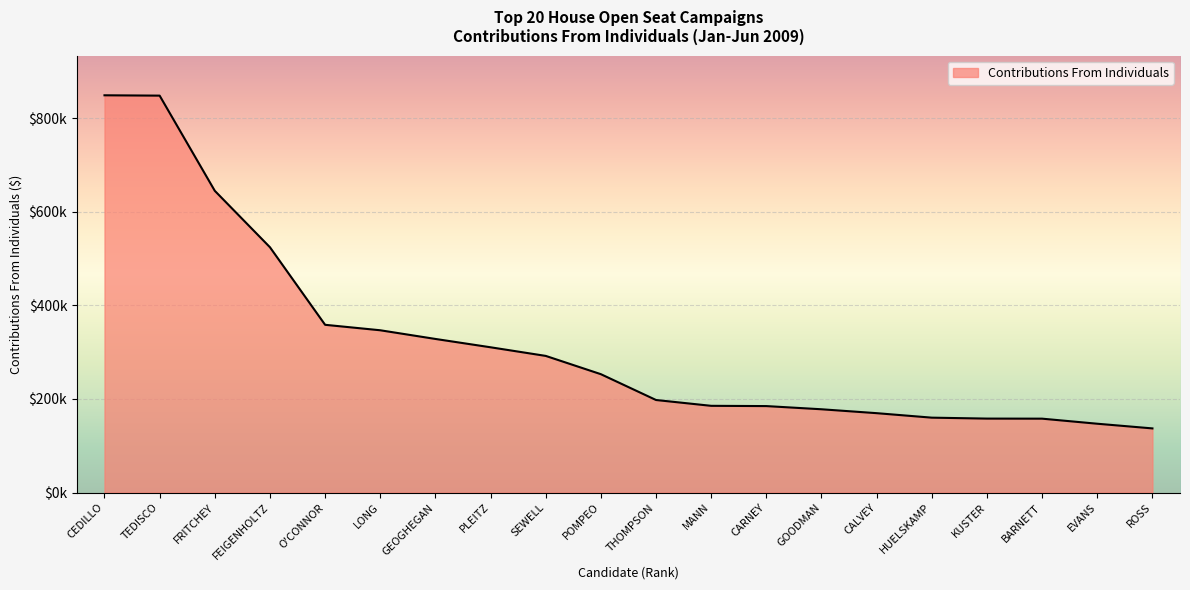

At which category does the chart reach its peak across all series?

CEDILLO